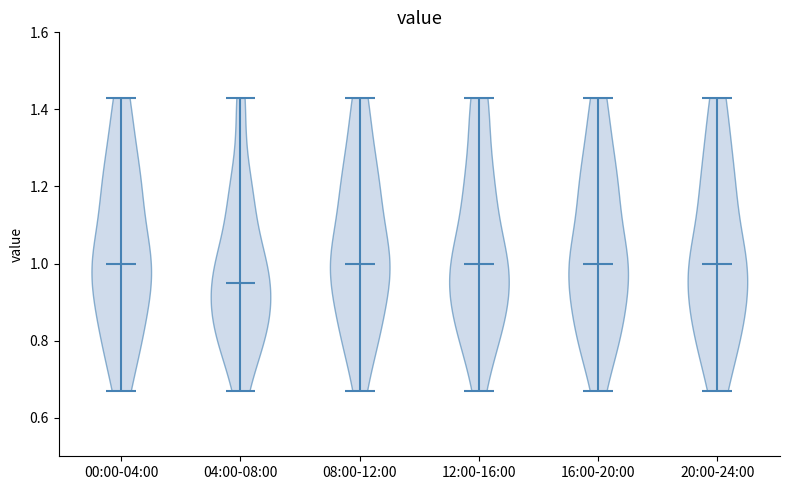

Reading left to right, read every violin against the y-axis: where its median line is, and the lowest and highest points it reaches. The values are not printed on the chart, so give them approximately, as read against the axis.

00:00-04:00: median line 1.00, lowest point 0.68, highest point 1.44
04:00-08:00: median line 0.96, lowest point 0.68, highest point 1.44
08:00-12:00: median line 1.00, lowest point 0.68, highest point 1.44
12:00-16:00: median line 1.00, lowest point 0.68, highest point 1.44
16:00-20:00: median line 1.00, lowest point 0.68, highest point 1.44
20:00-24:00: median line 1.00, lowest point 0.68, highest point 1.44